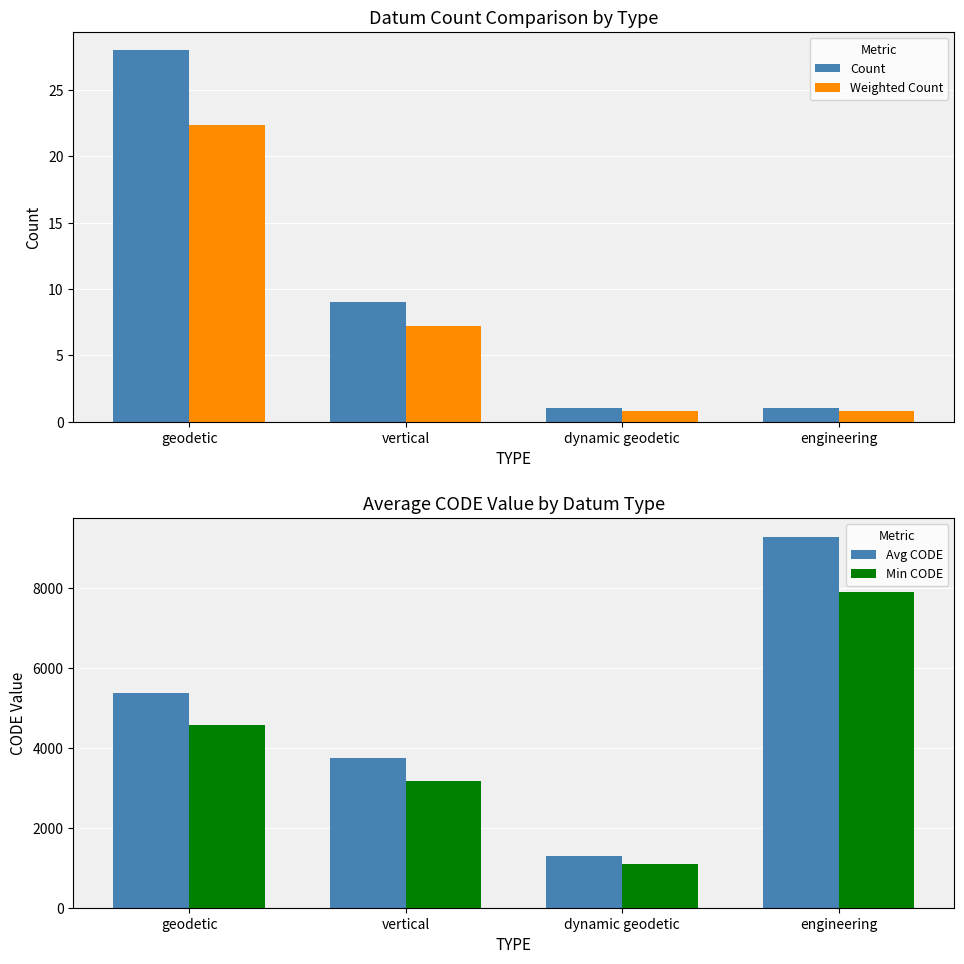

What is the difference between the highest and lowest values at engineering?

9299.2